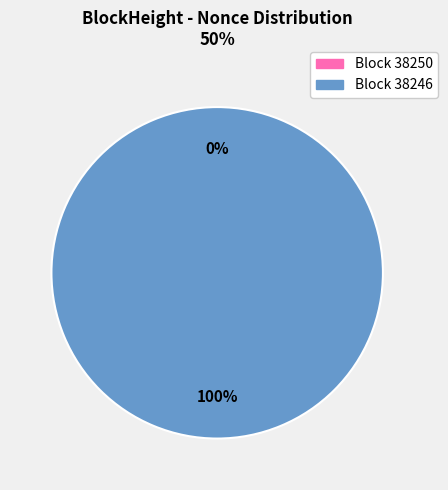

To the nearest percent, what is the average slice percentage?

50%